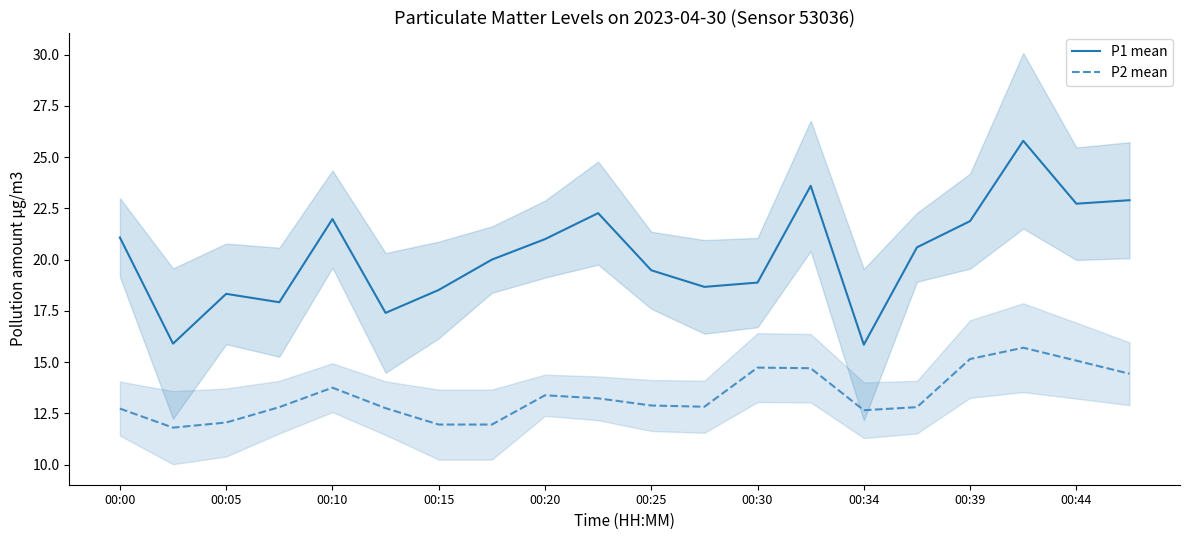

How many values in the P2 mean series exceed 12?

17